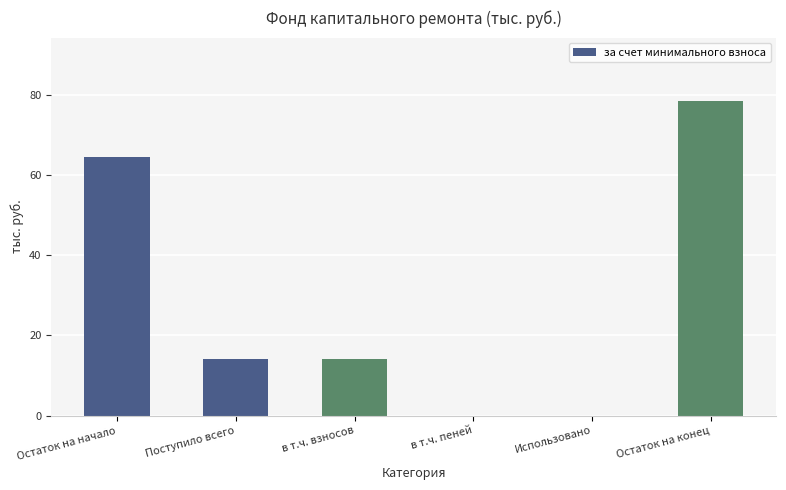

What is the sum of all values?

171.2